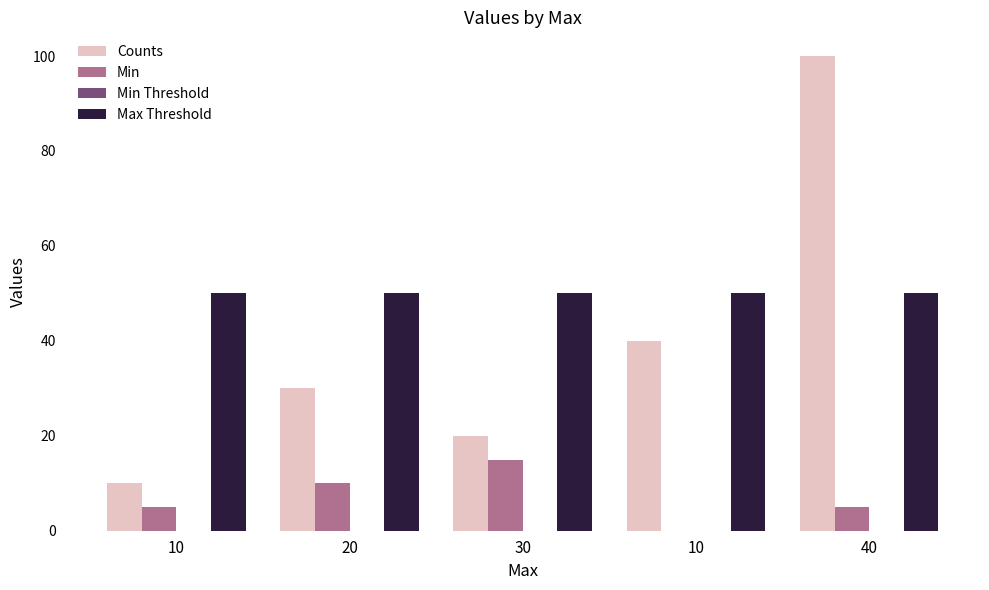

Reading left to right, what are all the values shown in this chart?

Counts: 10	30	20	40	100
Min: 5	10	15	0	5
Min Threshold: 0	0	0	0	0
Max Threshold: 50	50	50	50	50